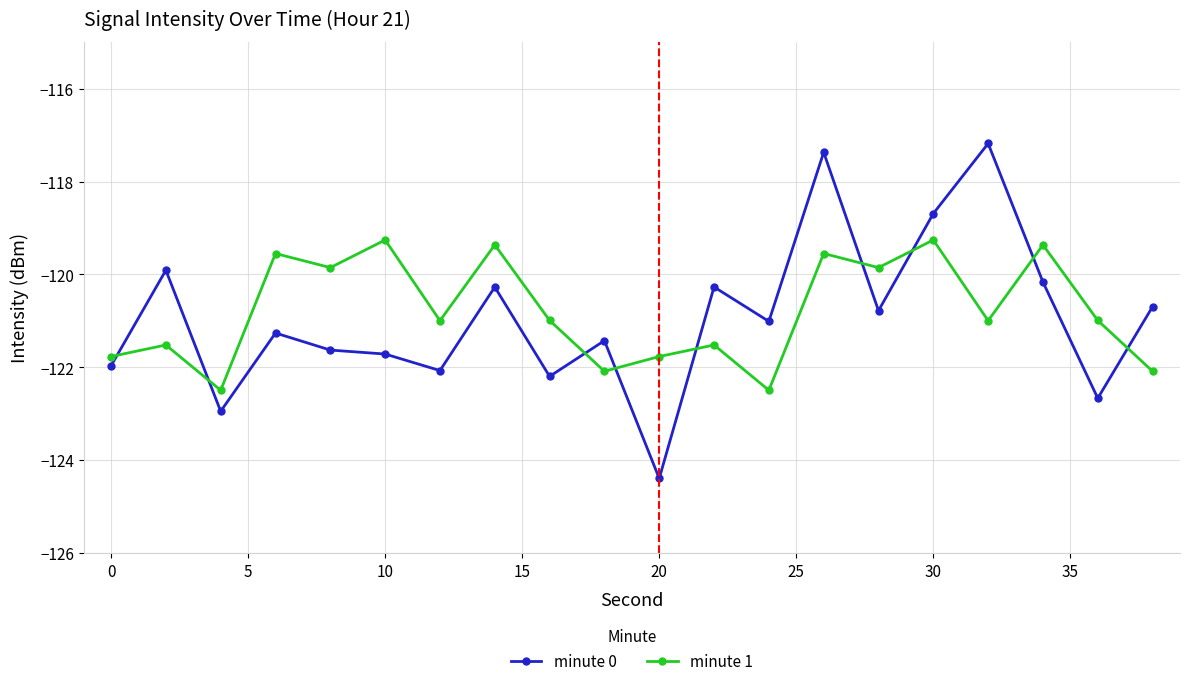

Rank the series by their maximum value, from highest to lowest.

minute 0, minute 1